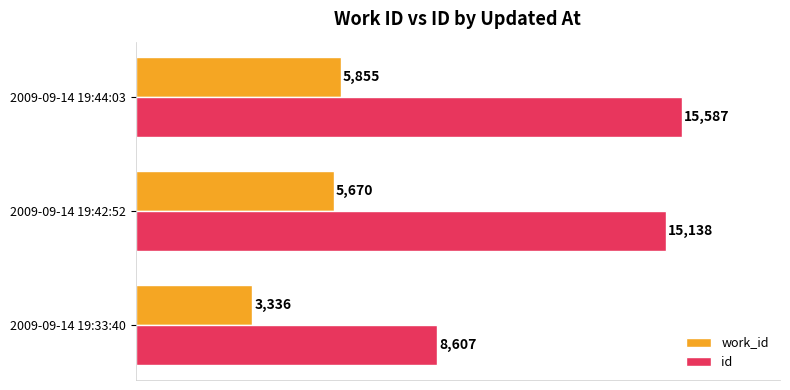

Where is work_id nearest to the value 4595?

2009-09-14 19:42:52